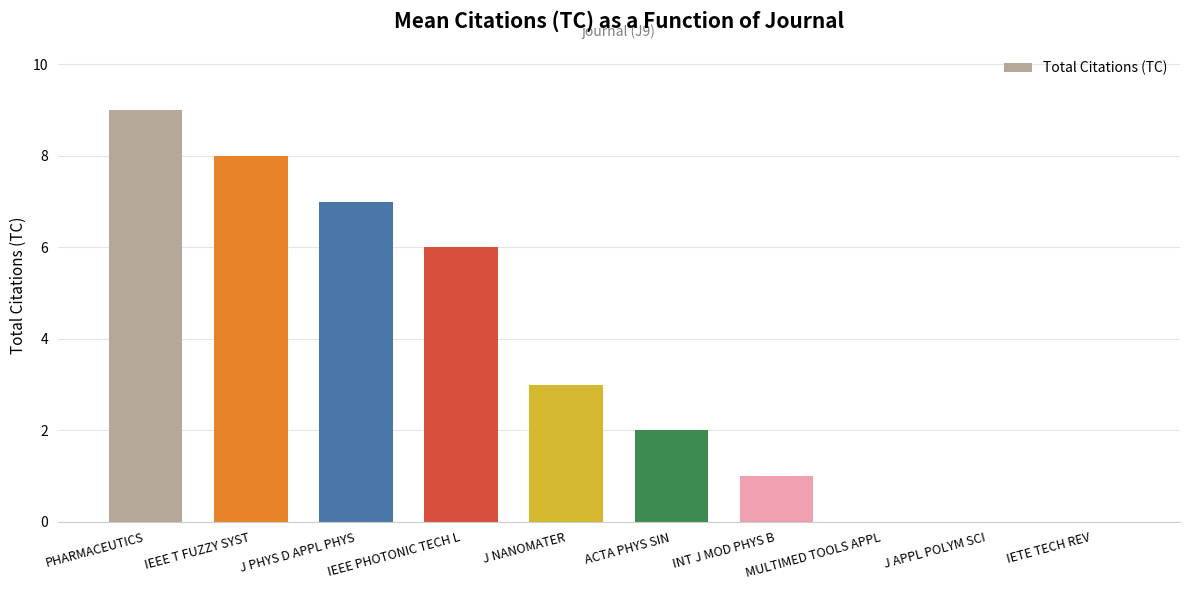

True or false: the data shows 8 at IEEE T FUZZY SYST.

True